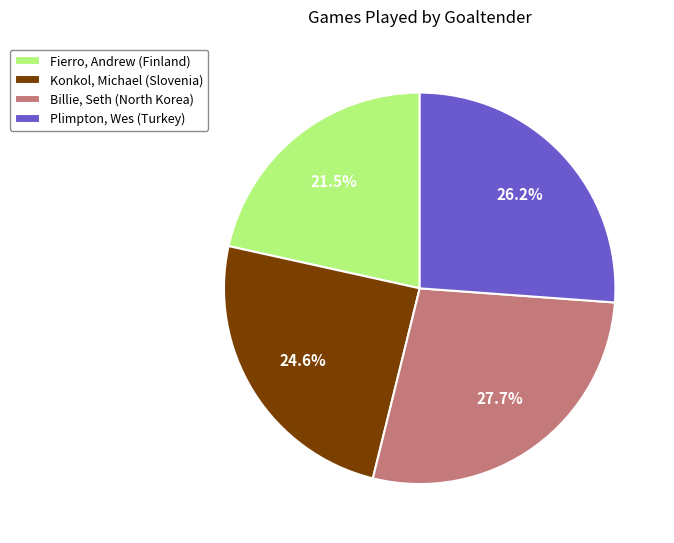

What portion of the pie excludes Billie, Seth (North Korea)?

72.3%